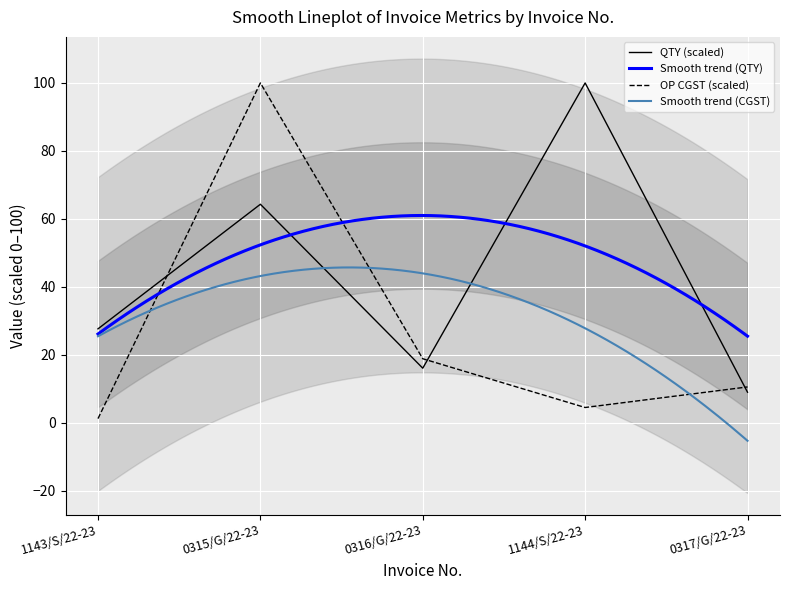

True or false: BASIC VAL and QTY cross at least once.

True